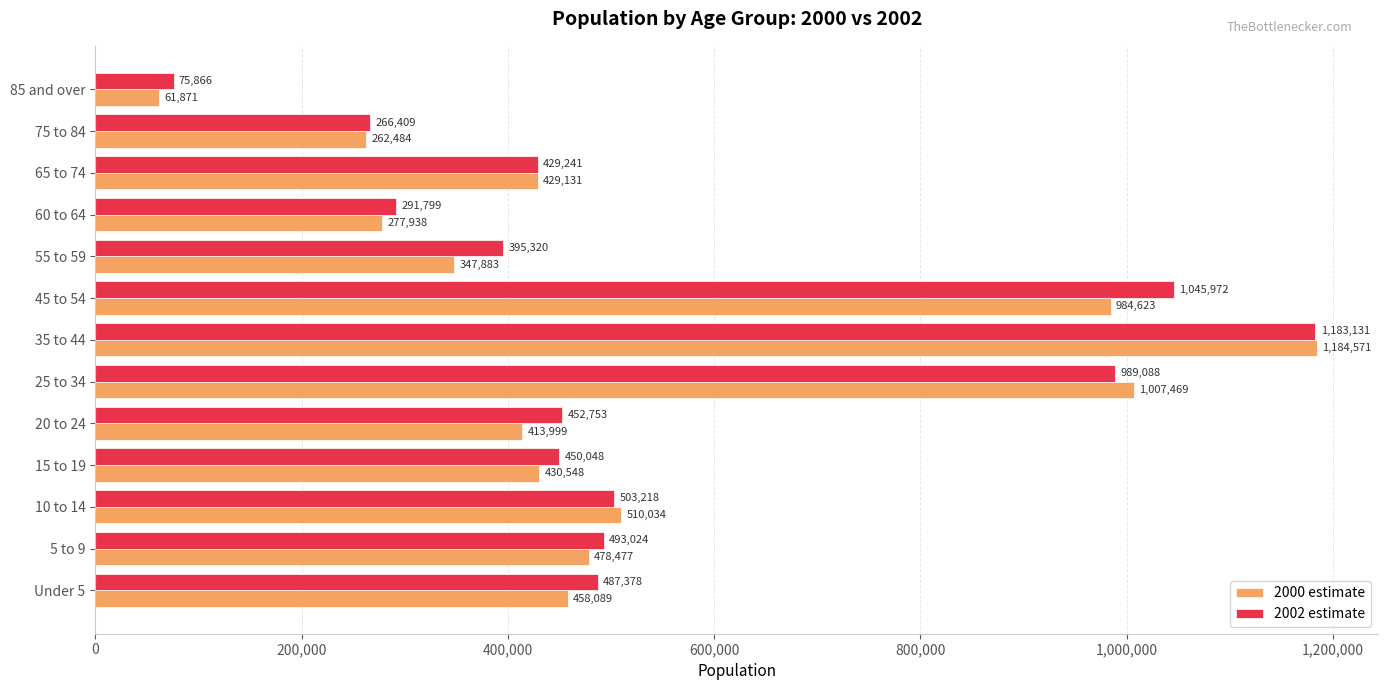

At how many categories does at least one series exceed 787185?

3